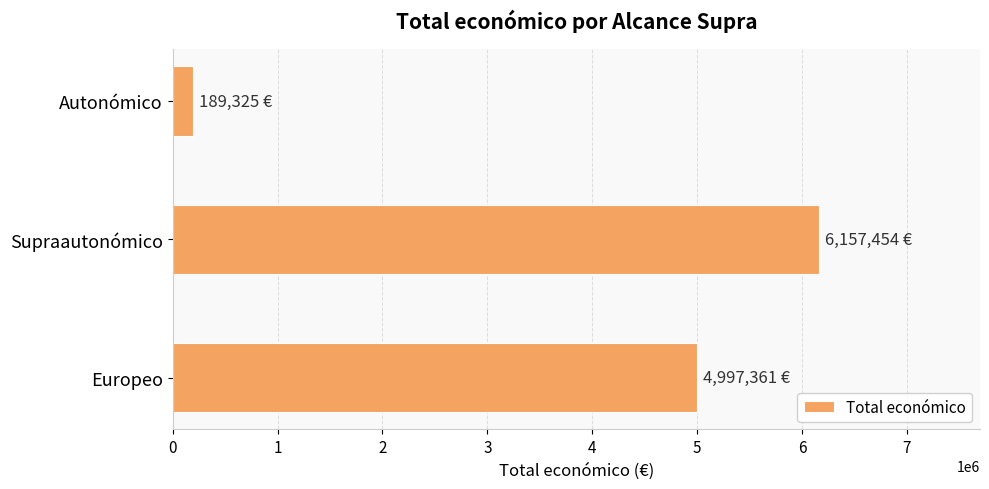

How many data points are less than 4997361?

1